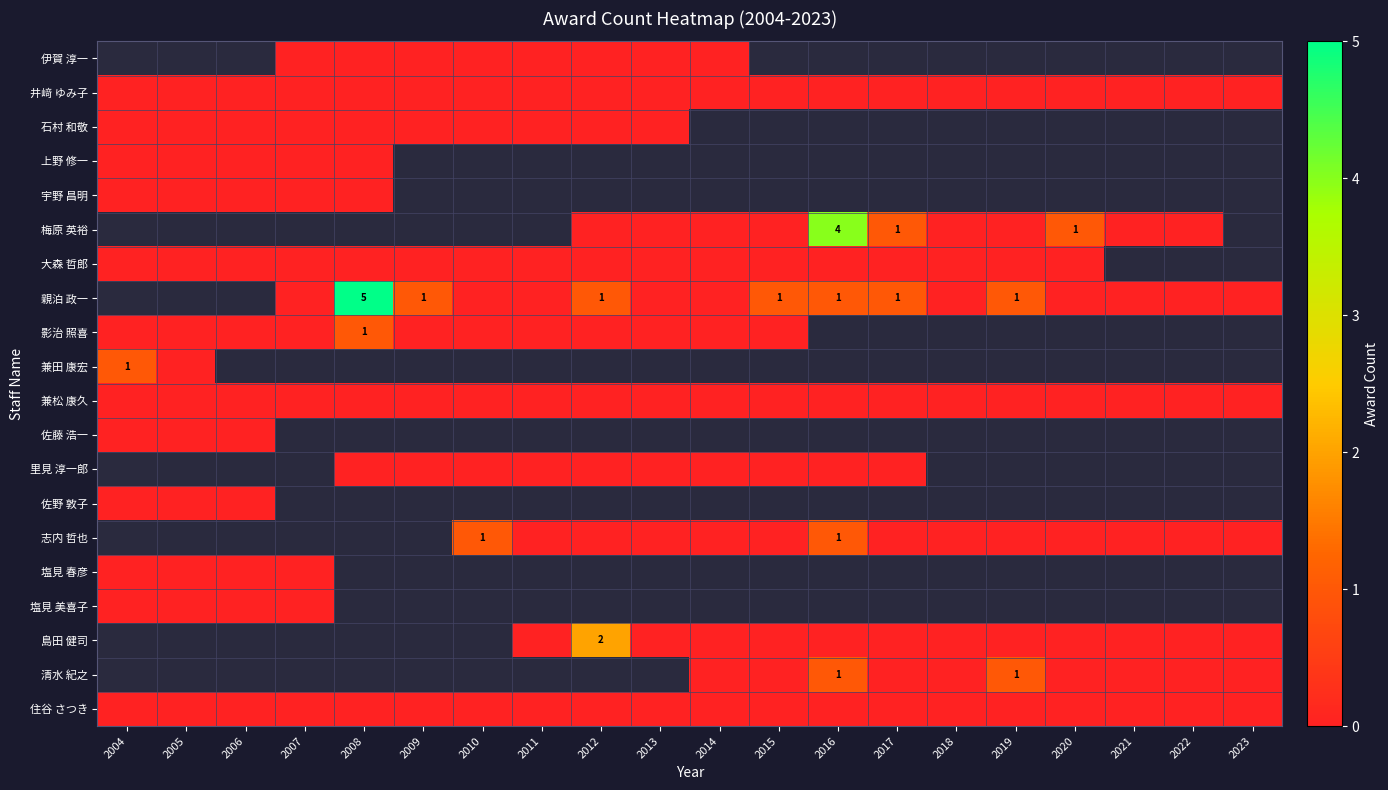

Which series changed the most between 2009 and 2017?

井﨑 ゆみ子